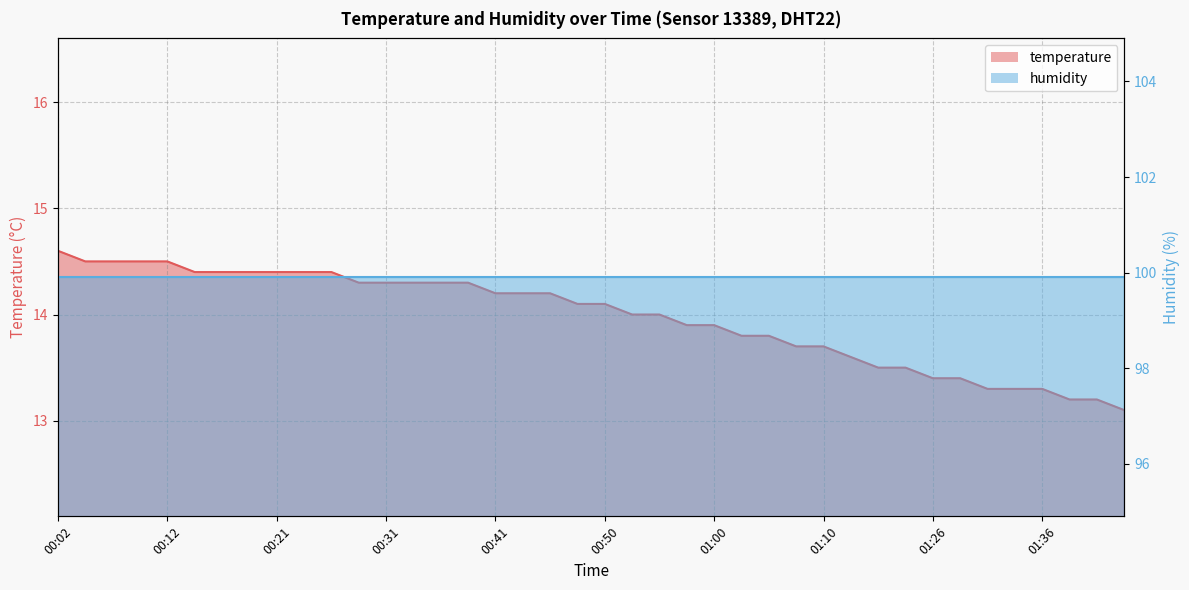

How many values exceed 14?

21